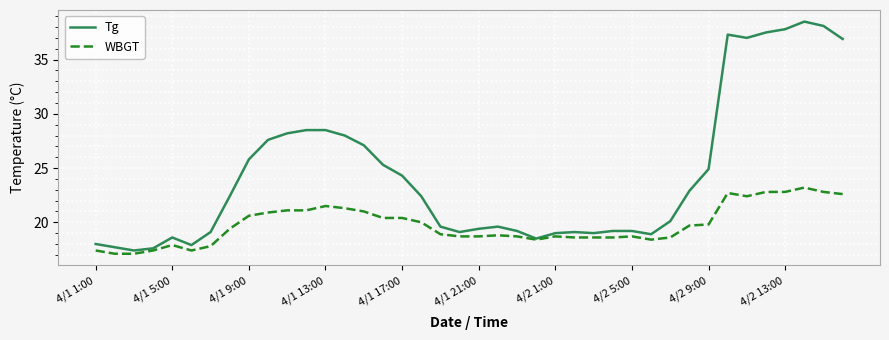

What is the difference between the maximum and minimum values in the WBGT series?

6.1